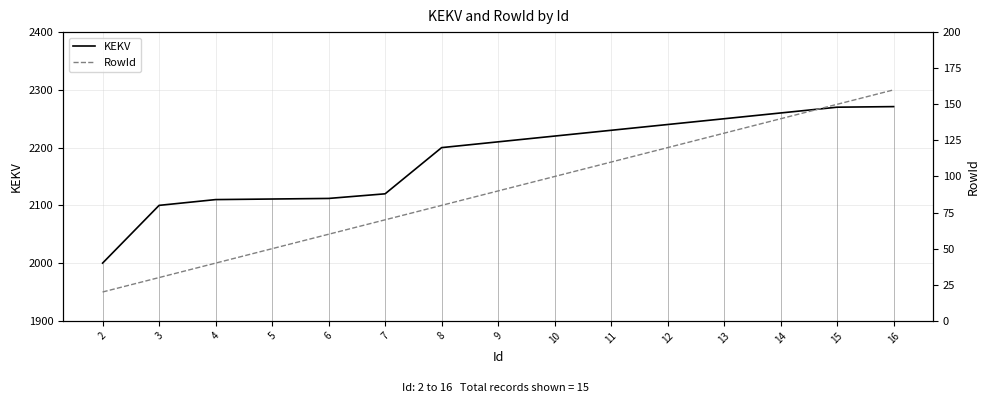

True or false: RowId has a value of 30 at 3.

True